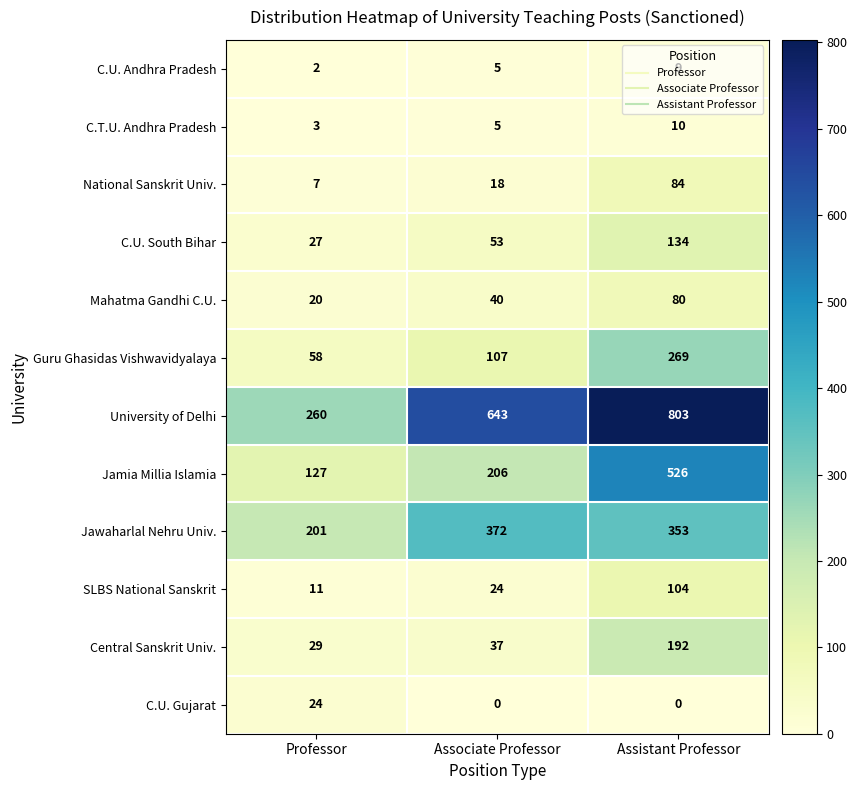

At how many categories does at least one series exceed 72?

3